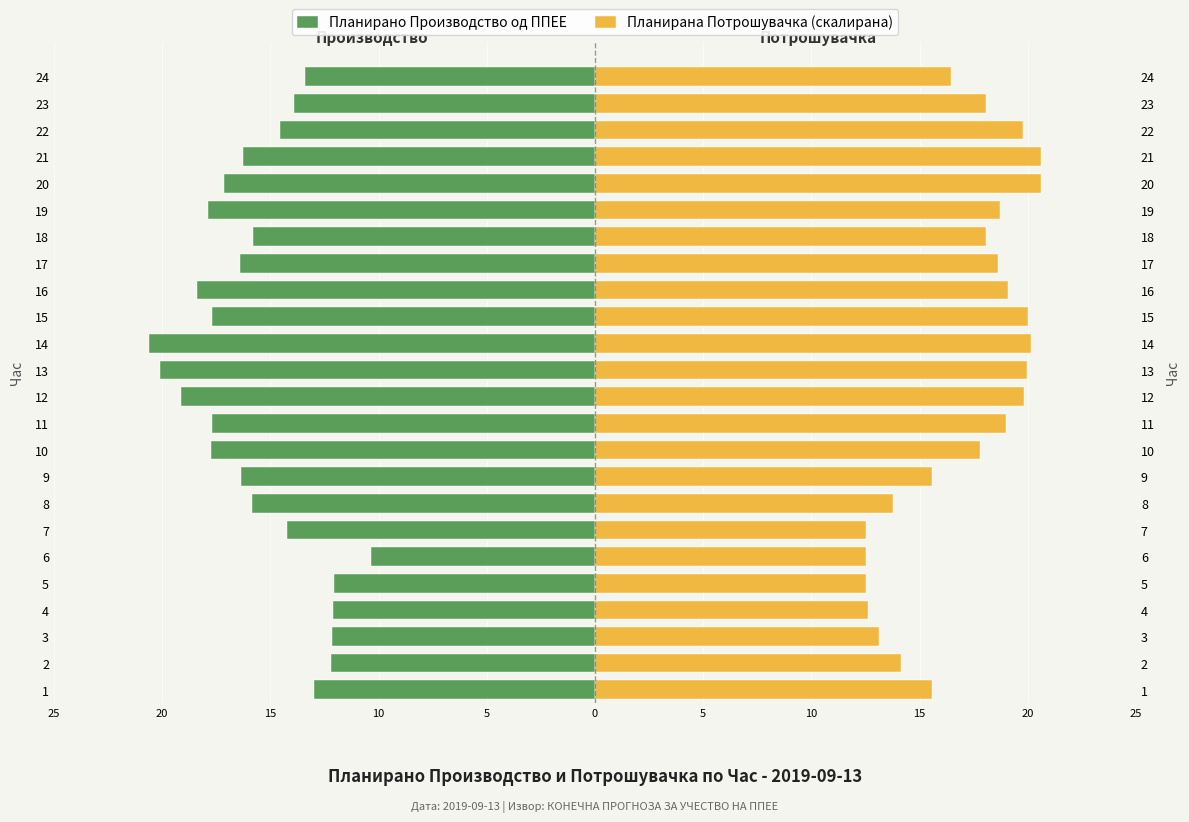

What is the label of the 7th bar from the right?

17